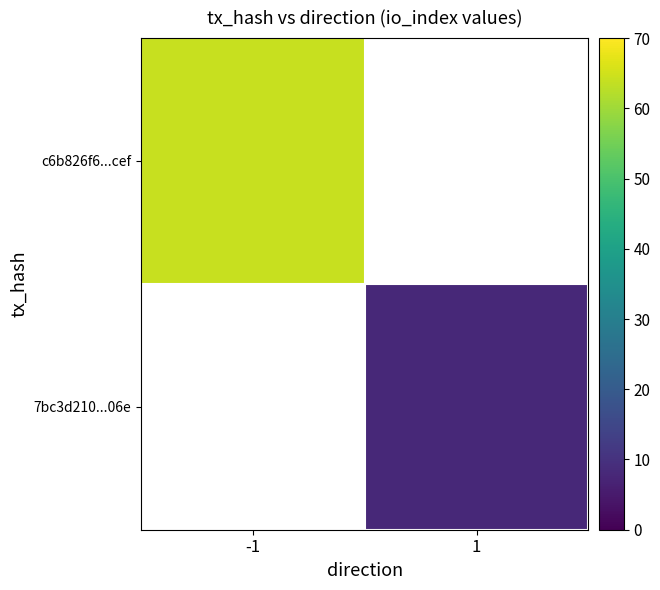

What is the maximum value for c6b826f6...cef?

64.0